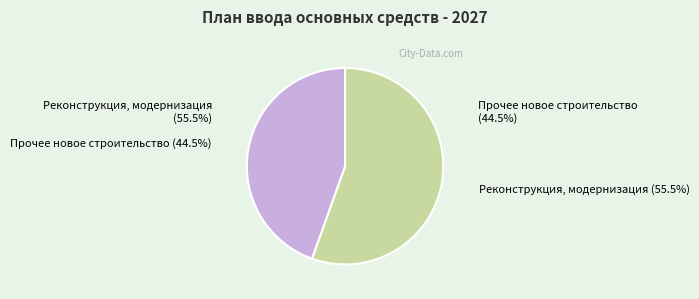

To the nearest percent, what is the difference between the largest and smallest slice percentages?

11%